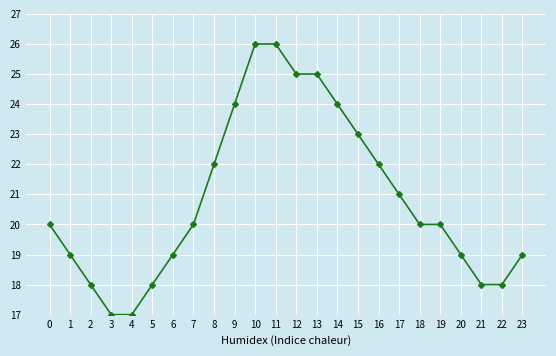

How many series are shown in this chart?

1